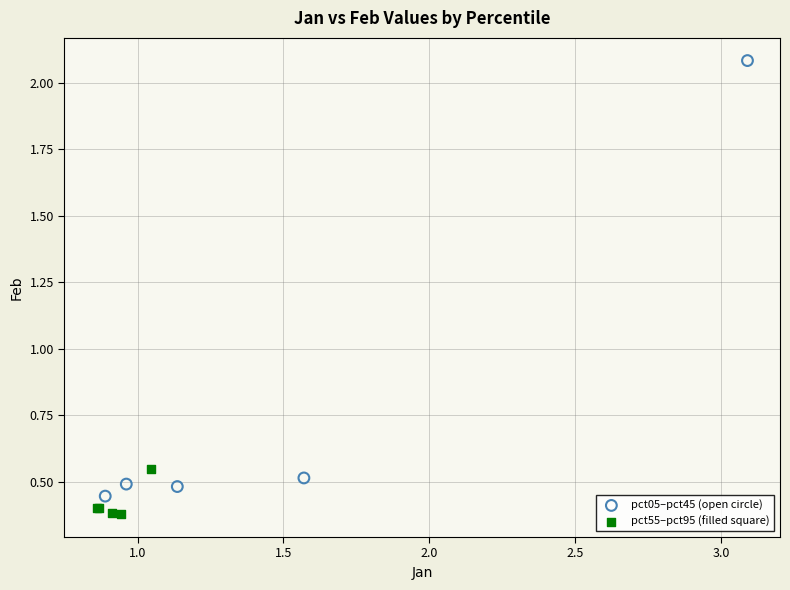

Which series reaches the maximum Y coordinate?

pct05–pct45 (open circle)